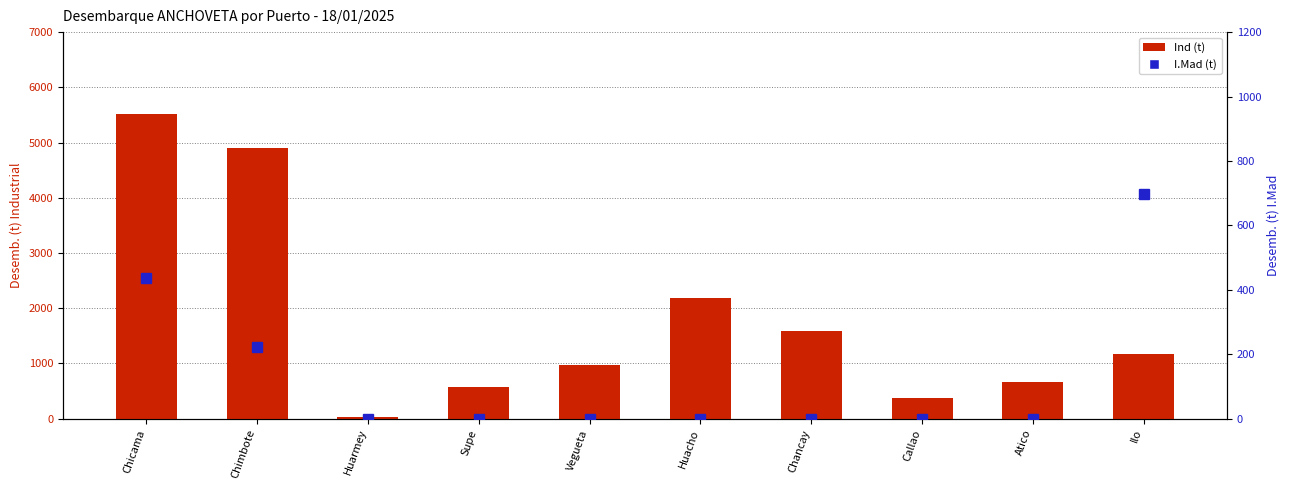

The Ind (t) series shows 254.5 at Supe. True or false?

False